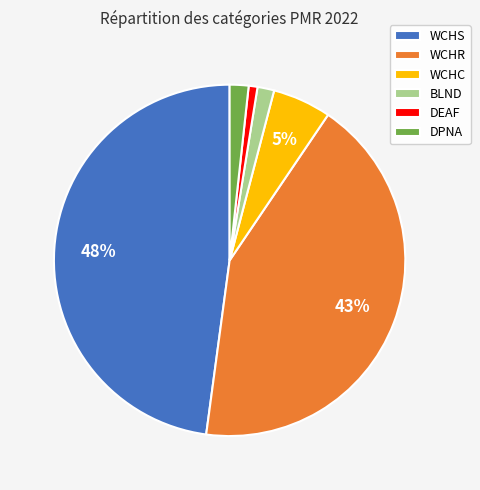

Count the number of slices in the pie.

6